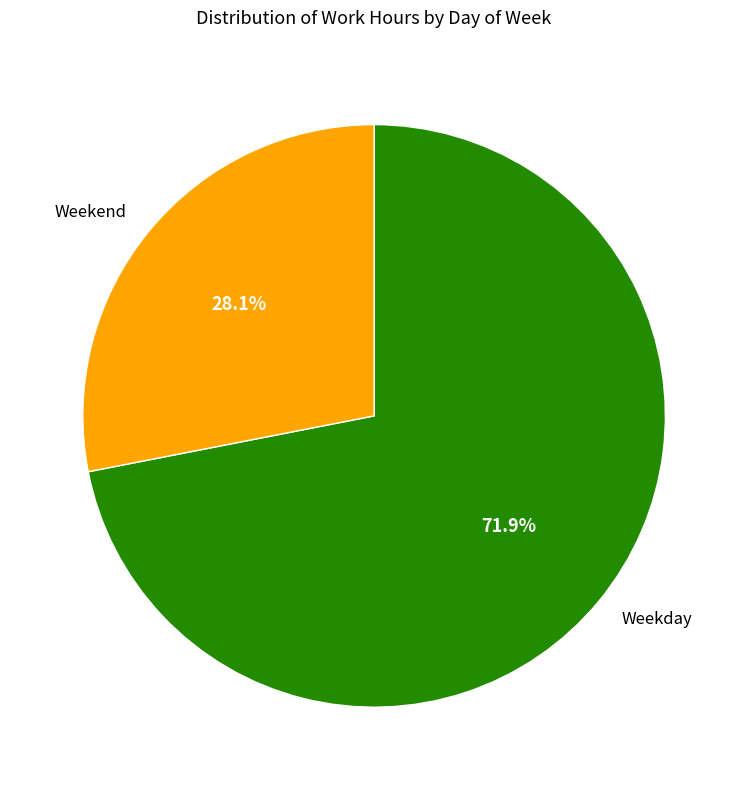

Which slice is the largest?

Weekday